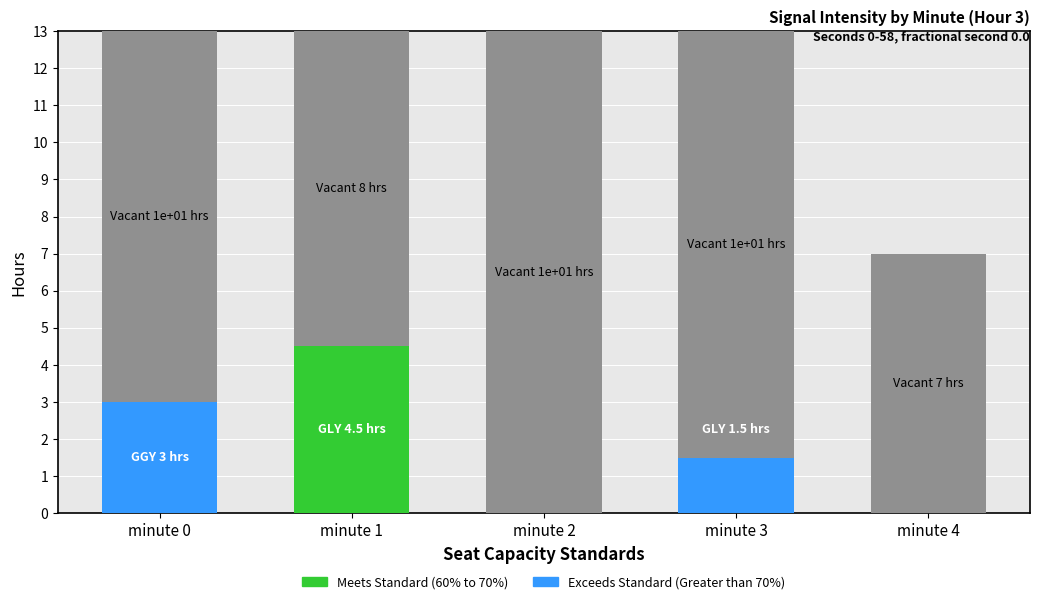

What is the total value across all series at minute 3?

13.0